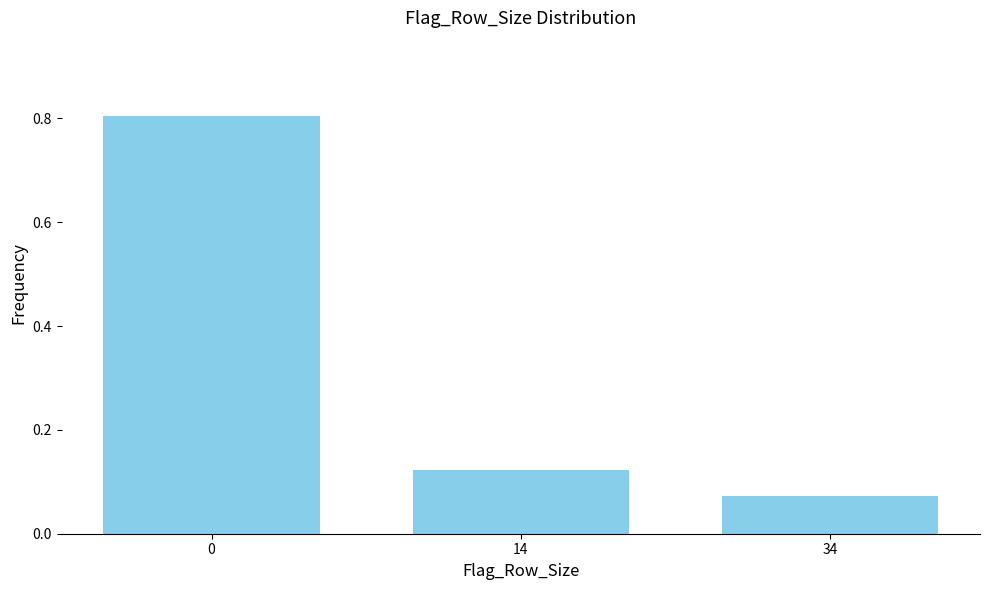

Between 14 and 34, which is larger?

14